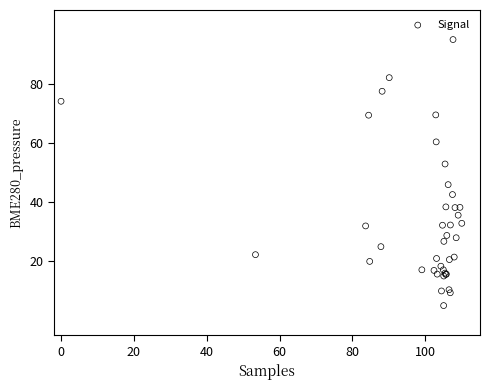

What Y value in the scatter plot is closest to 50?

52.9